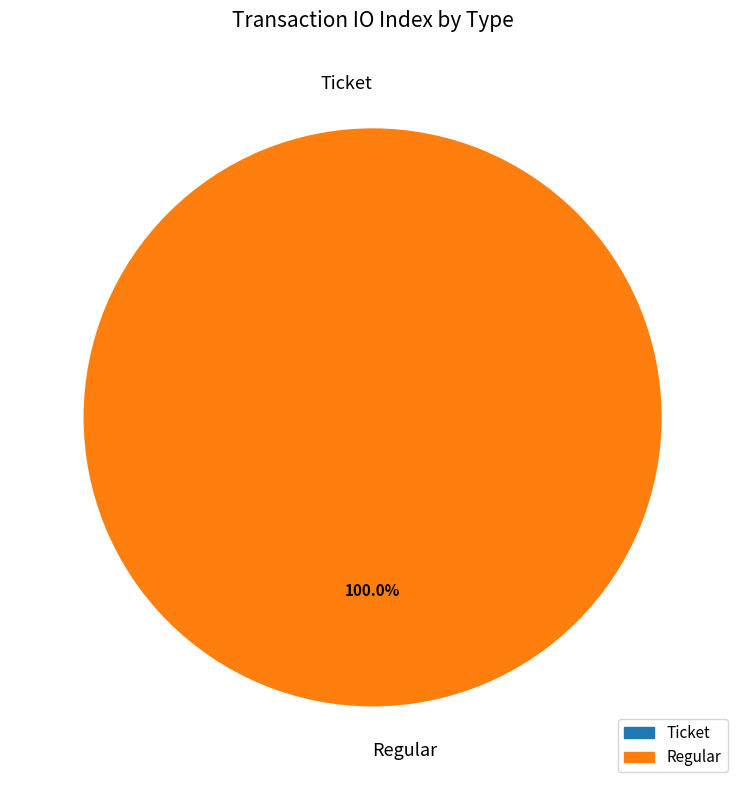

Is the sum of Regular and Ticket greater than half?

Yes